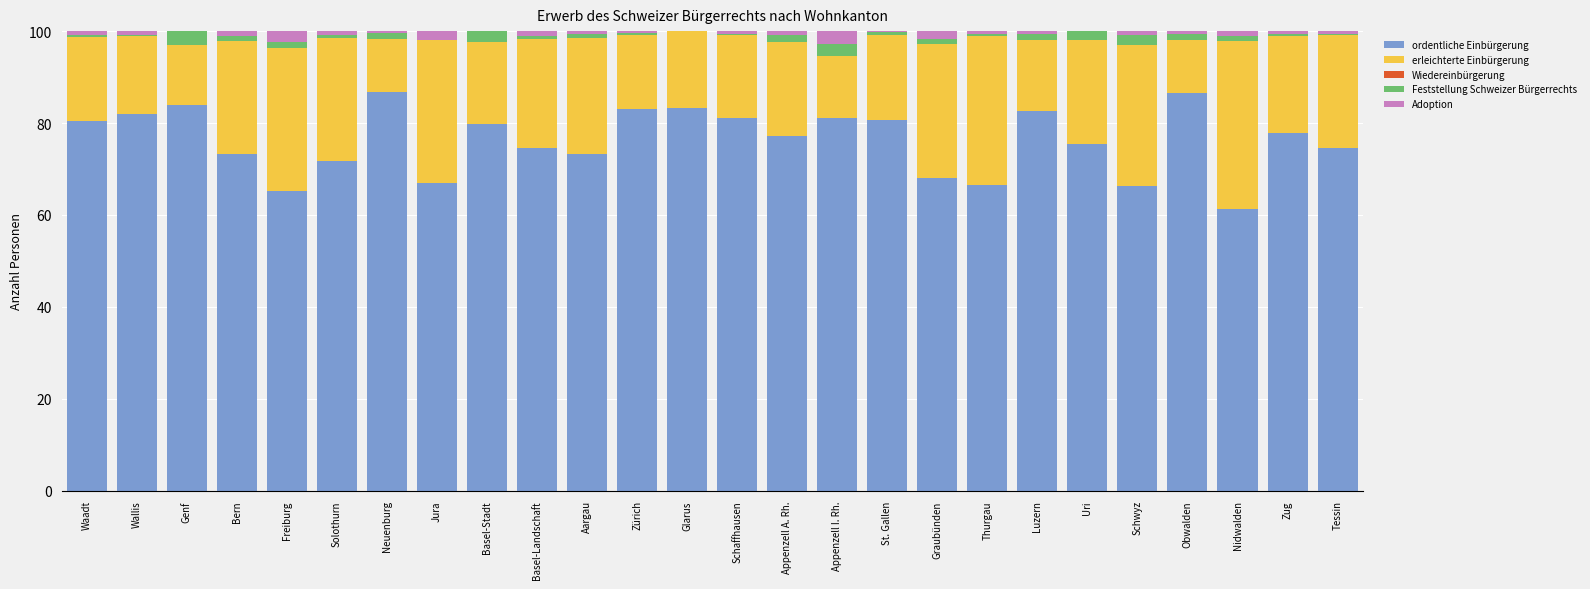

Is it true that ordentliche Einbürgerung equals 113.9 at Schwyz?

False